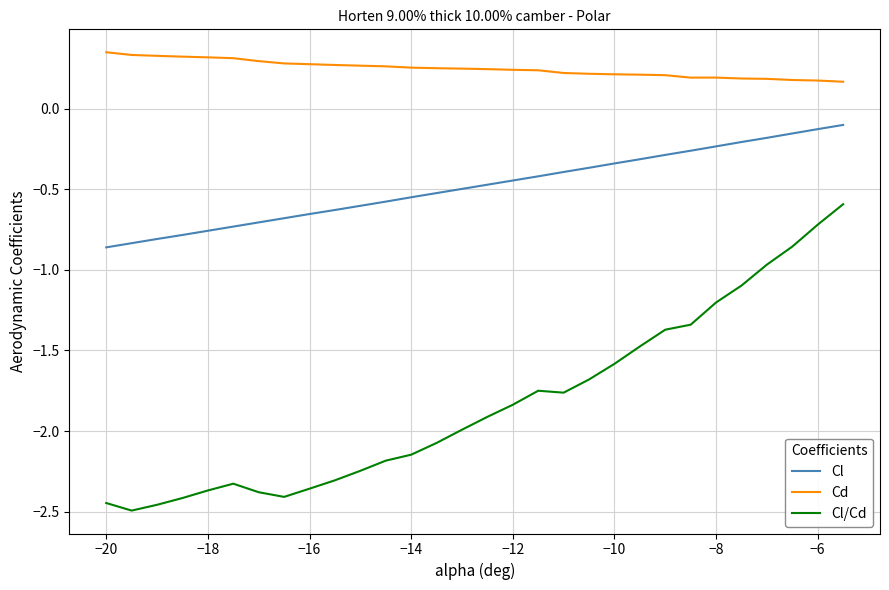

Which series has the largest range (max minus min)?

Cl/Cd